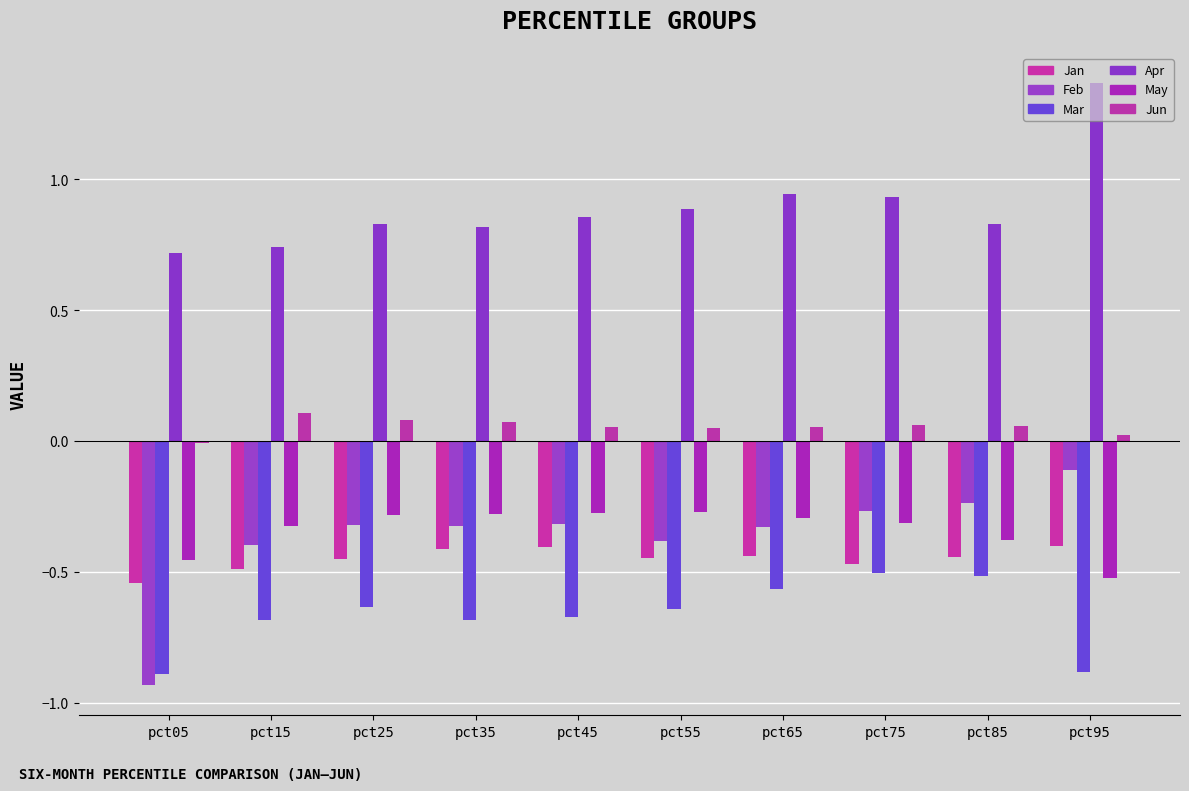

Is the value of Mar at pct85 greater than the value of May at pct55?

No